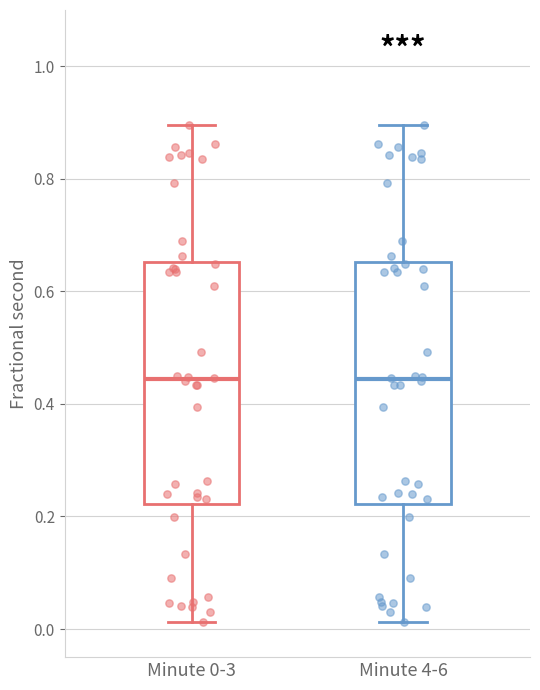

Reading left to right, read every box against the y-axis: the position of its median line, the range the box covers, and the ends of its whiskers. The values are not printed on the chart, so give them approximately, as read against the axis.

Minute 0-3: median 0.44, box 0.22 to 0.66, whiskers 0.02 to 0.90
Minute 4-6: median 0.44, box 0.22 to 0.66, whiskers 0.02 to 0.90